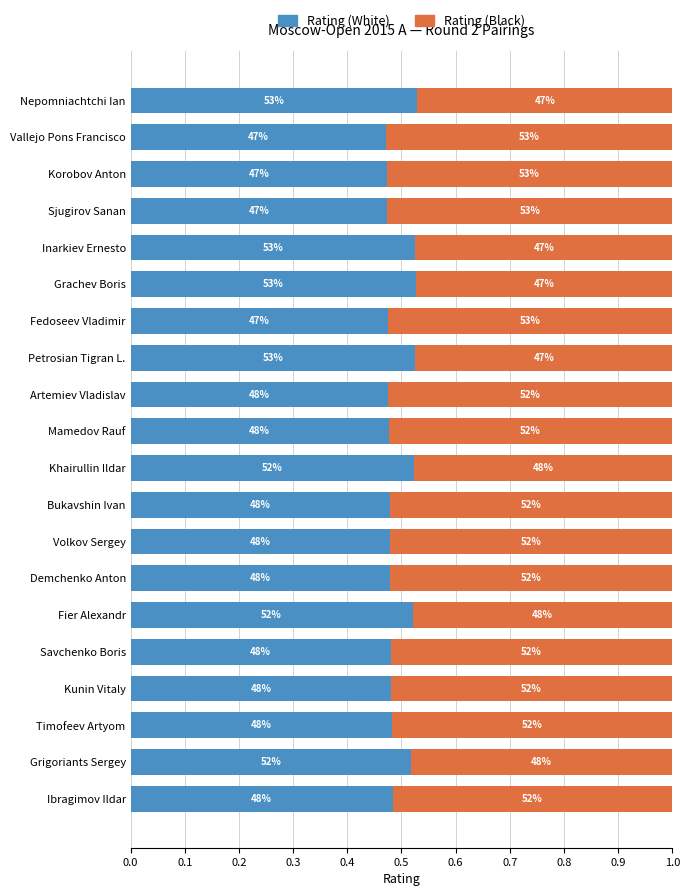

List the series in order of their overall mean, lowest first.

Rating (White), Rating (Black)